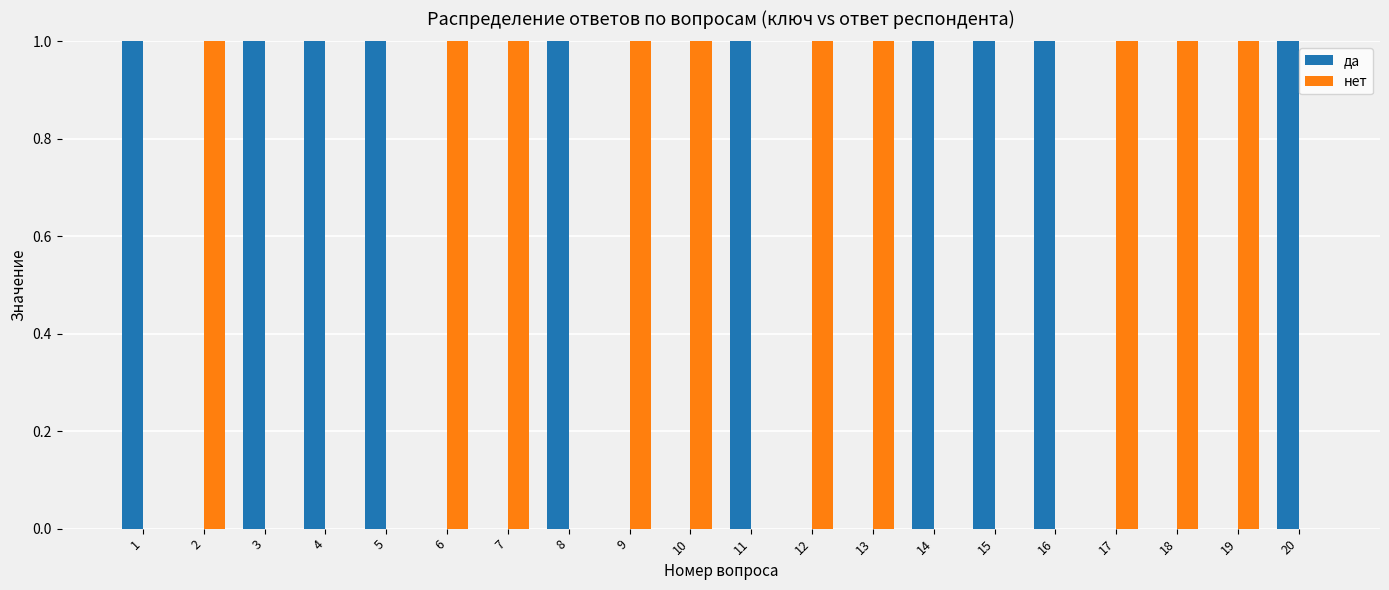

What is the sum of all да values?

10